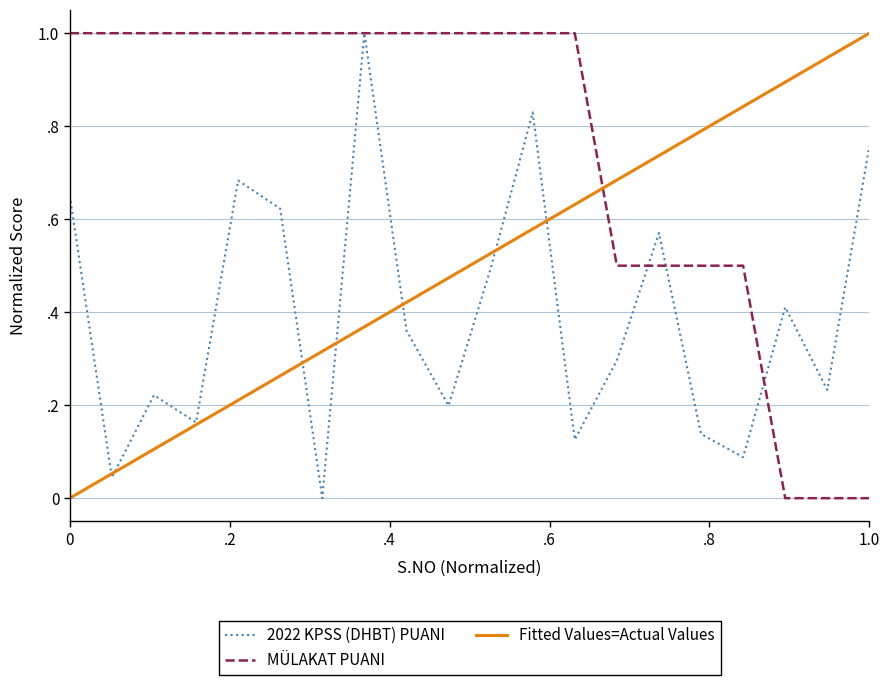

Does the chart display data point markers on the line(s)?

No